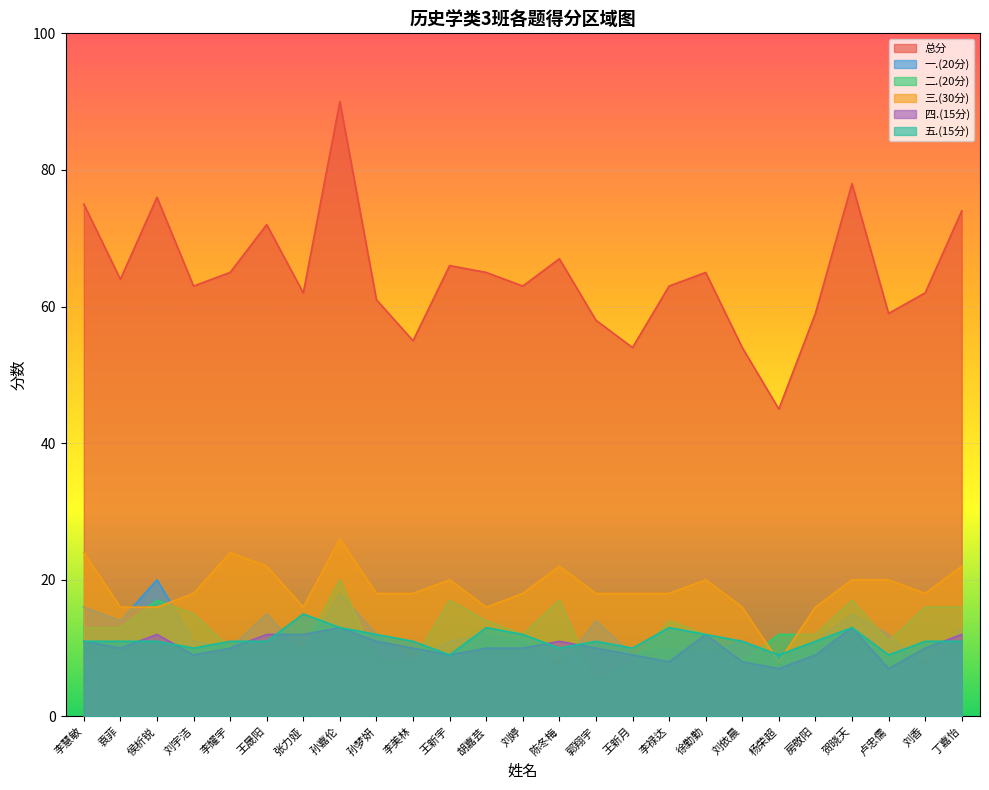

Reading right to left, what are all the values shown in this chart?

总分: 74	62	59	78	59	45	54	65	63	54	58	67	63	65	66	55	61	90	62	72	65	63	76	64	75
一.(20分): 13	7	12	15	11	9	11	9	10	9	14	7	11	12	11	8	12	18	9	15	10	11	20	14	16
二.(20分): 16	16	11	17	12	12	8	12	14	8	5	17	12	14	17	8	8	20	10	12	10	15	17	13	13
三.(30分): 22	18	20	20	16	8	16	20	18	18	18	22	18	16	20	18	18	26	16	22	24	18	16	16	24
四.(15分): 12	10	7	13	9	7	8	12	8	9	10	11	10	10	9	10	11	13	12	12	10	9	12	10	11
五.(15分): 11	11	9	13	11	9	11	12	13	10	11	10	12	13	9	11	12	13	15	11	11	10	11	11	11